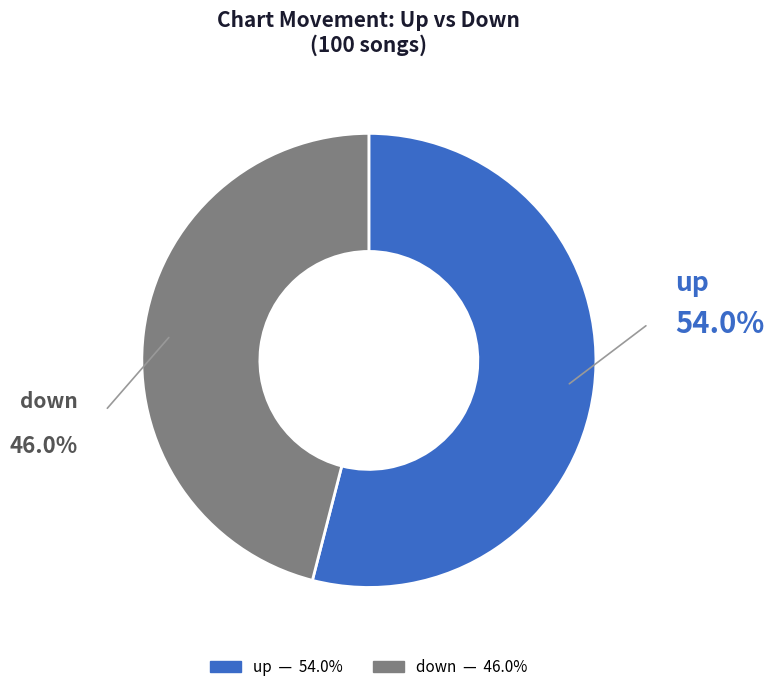

What is the ratio of the value at down to the value at up?

0.9